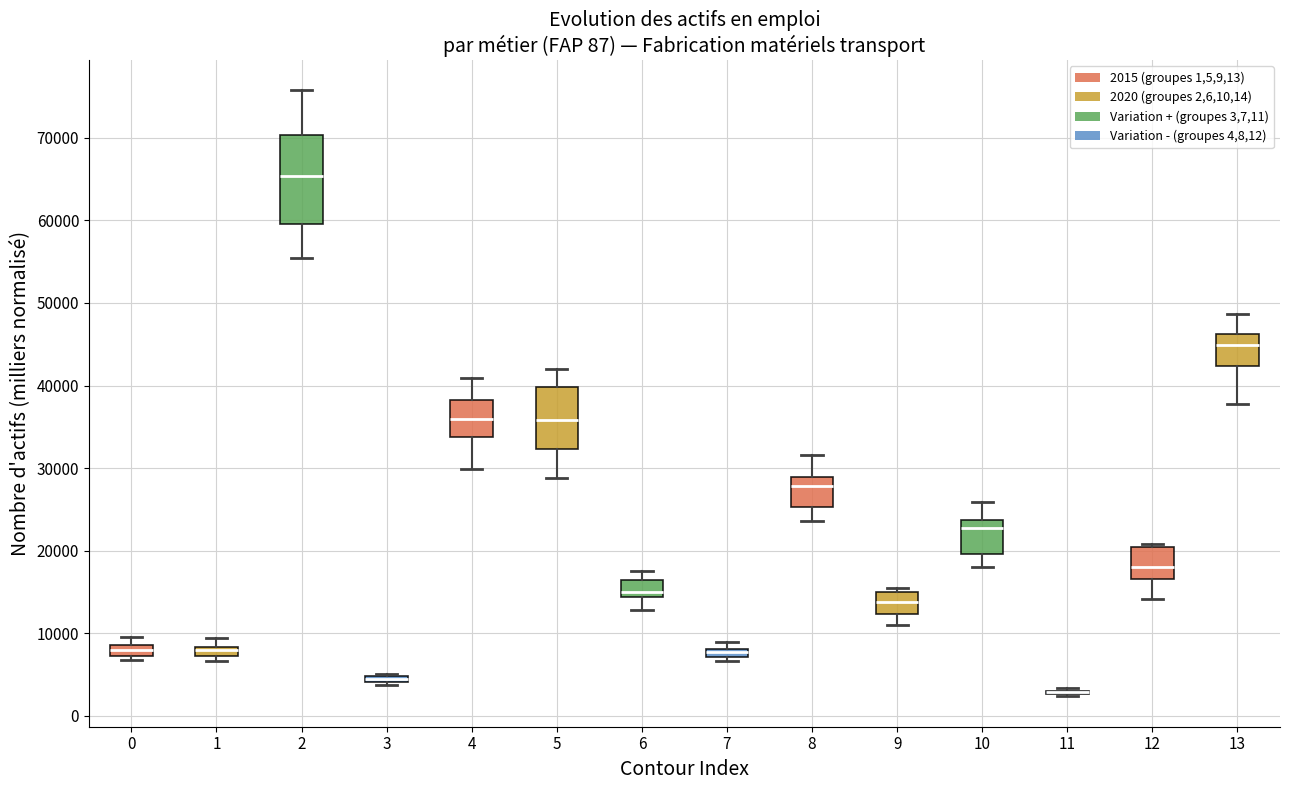

Comparing the boxes themselves (not the whiskers), which one is the tallest?

2